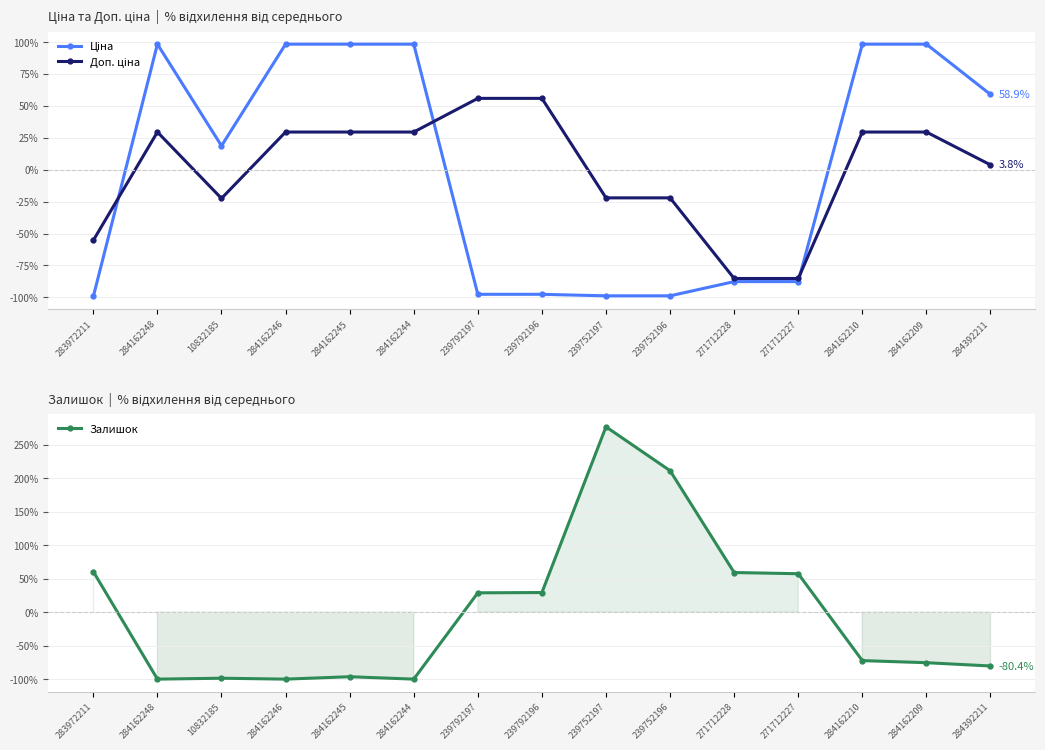

What is the total value across all series at 284162246?

27.8